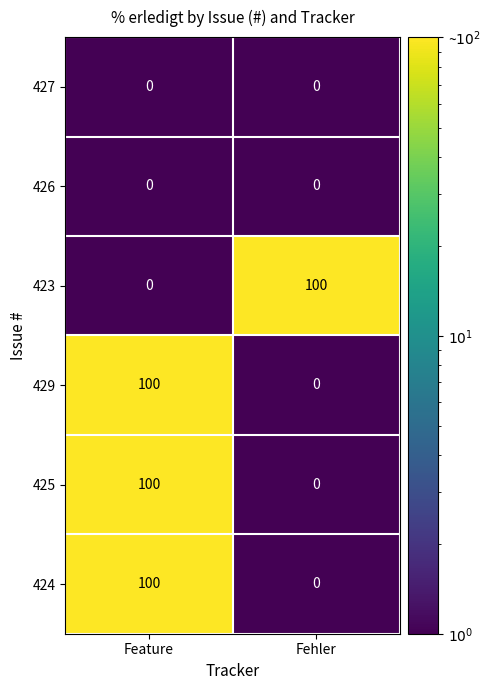

What is the spread (max minus min) of values at Feature?

100